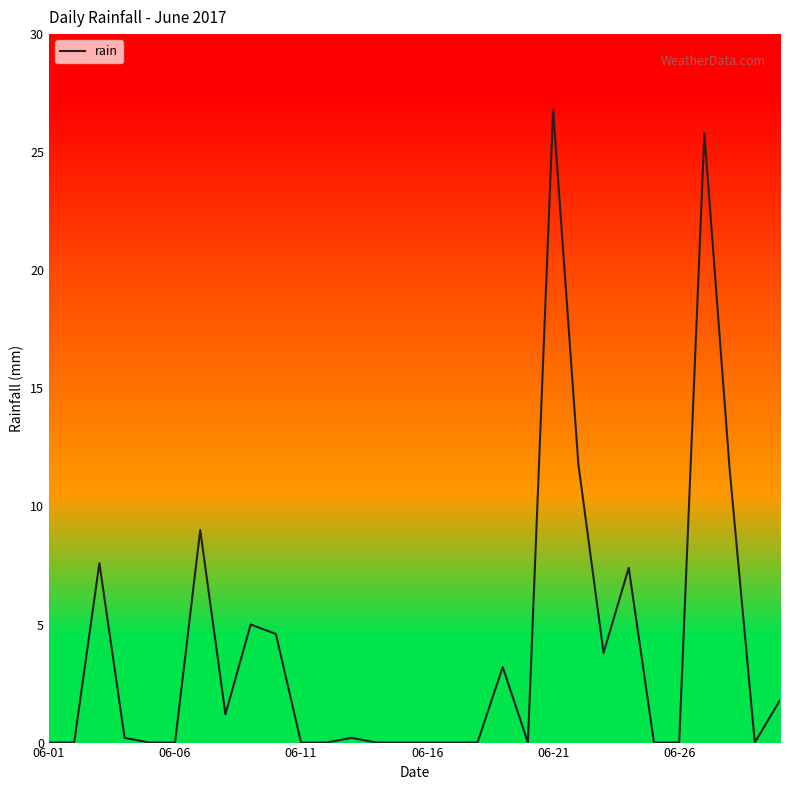

Does the chart have visible grid lines?

No